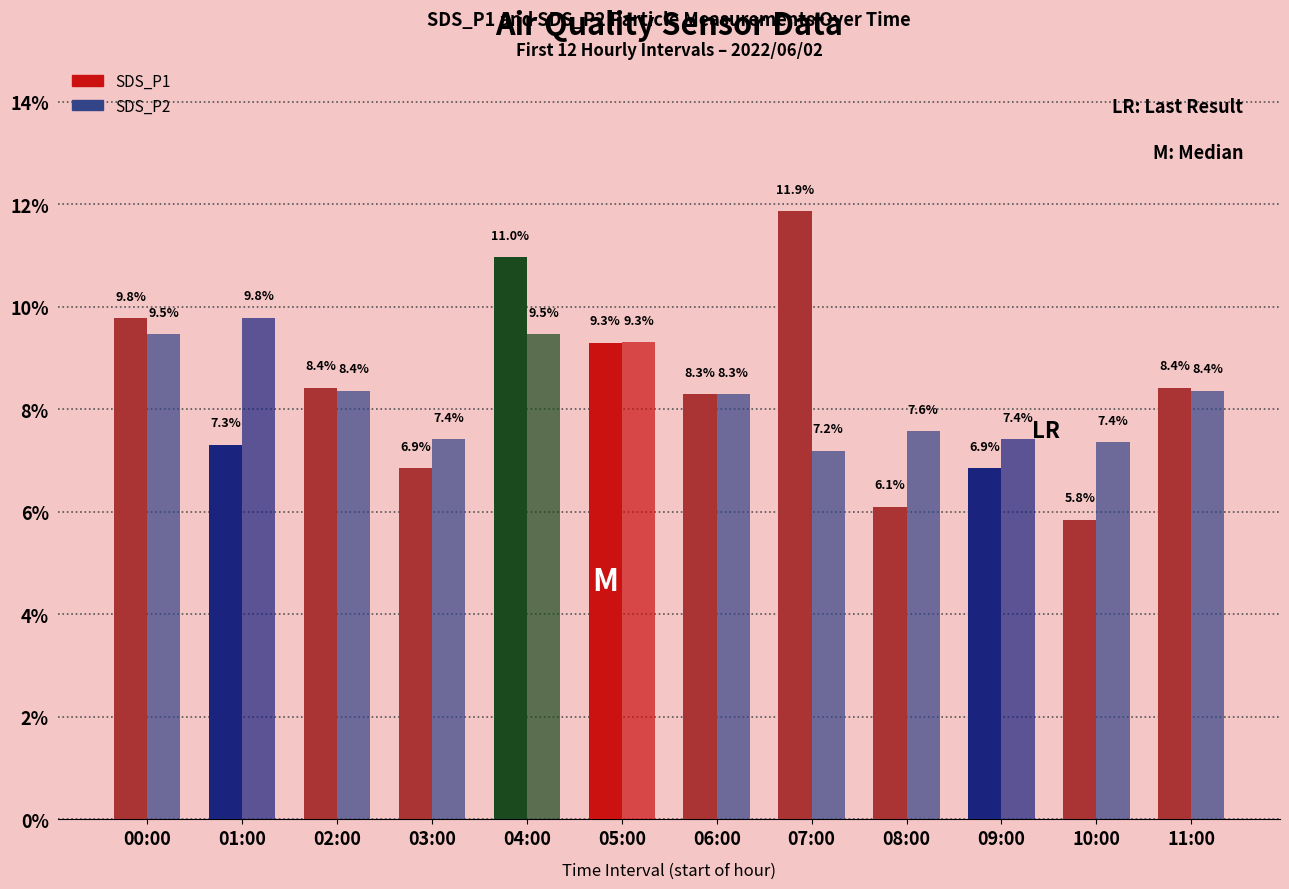

The value of SDS_P1 at 00:00 is 9.8. True or false?

True